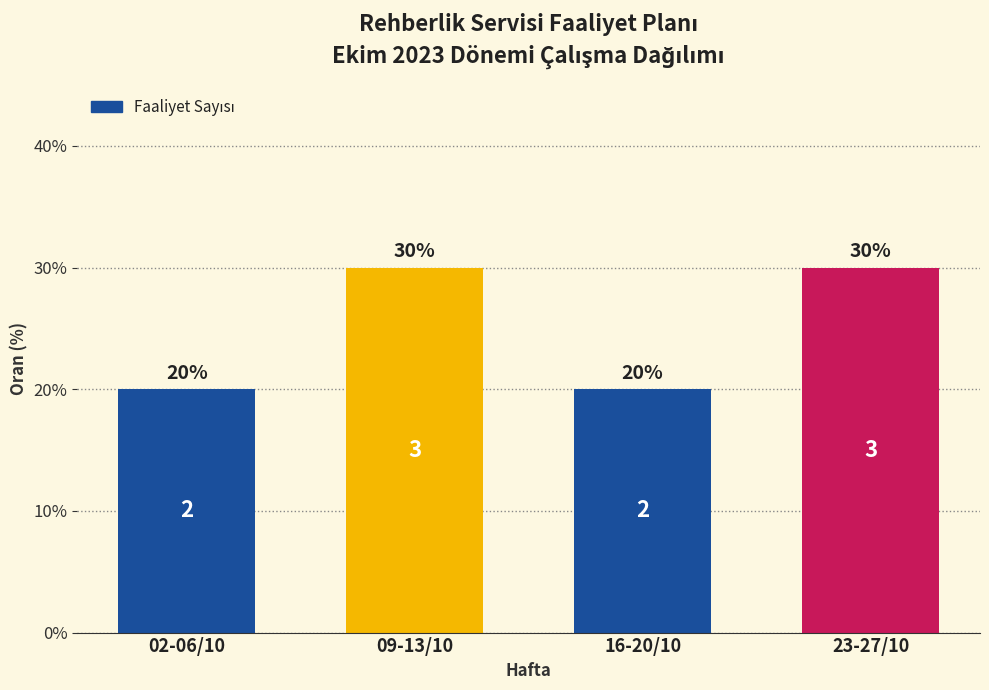

Reading left to right, transcribe all the data shown in this chart.

02-06/10=20	09-13/10=30	16-20/10=20	23-27/10=30